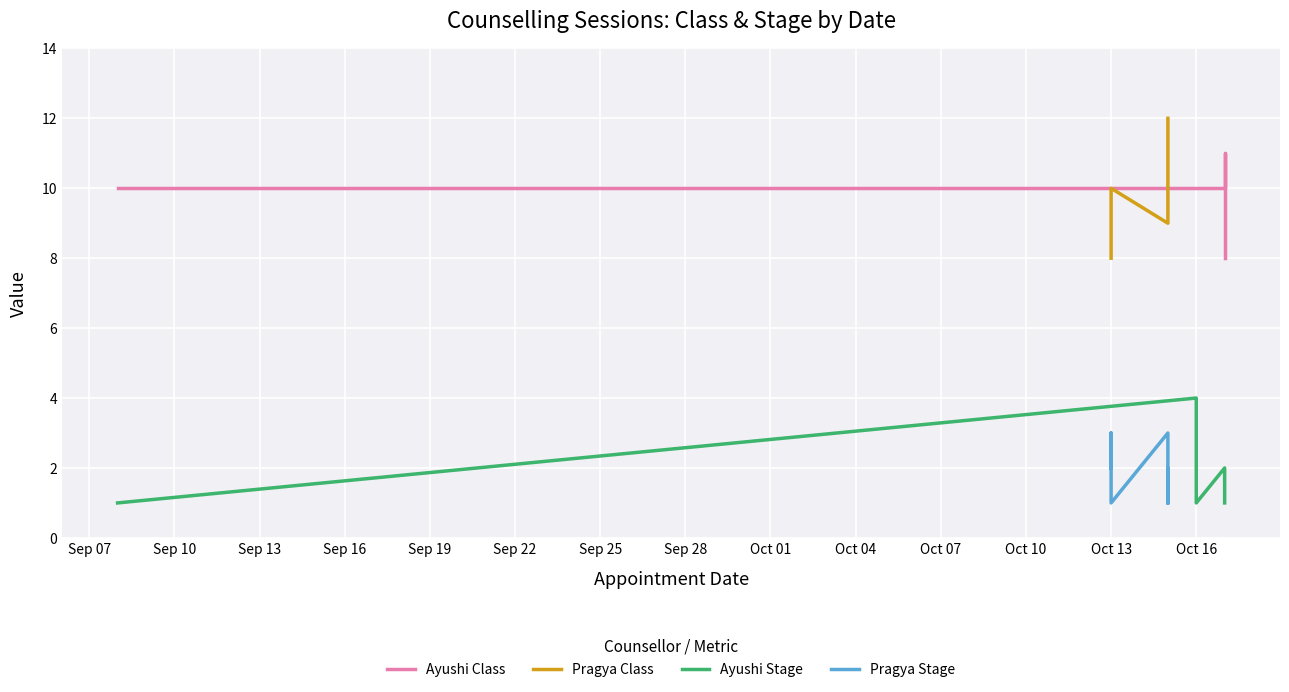

What are all the series names shown in the legend?

Ayushi Class, Pragya Class, Ayushi Stage, Pragya Stage